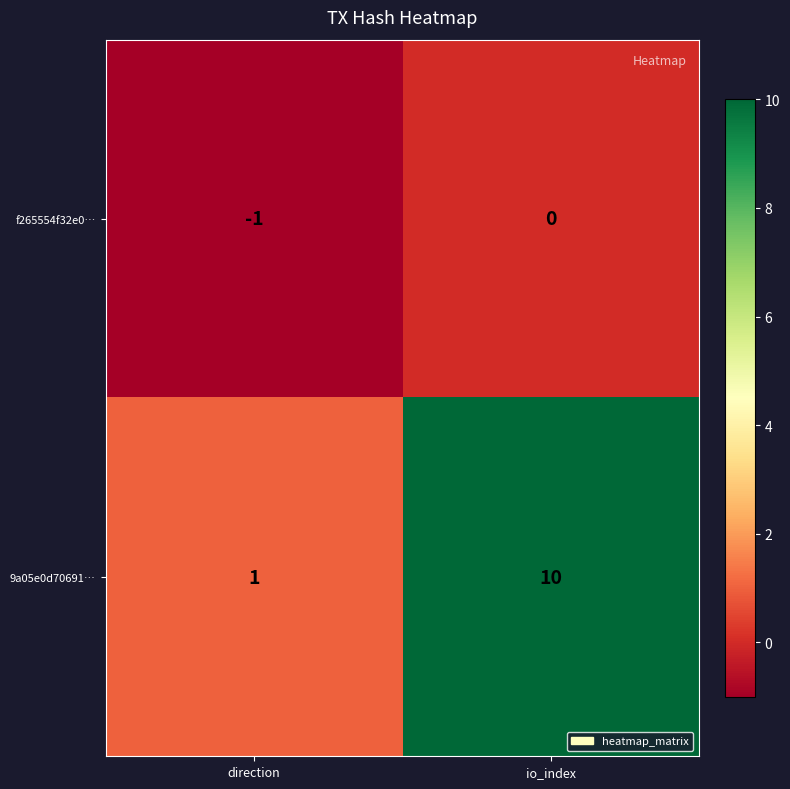

Is it true that 9a05e0d70691… equals 1 at direction?

True